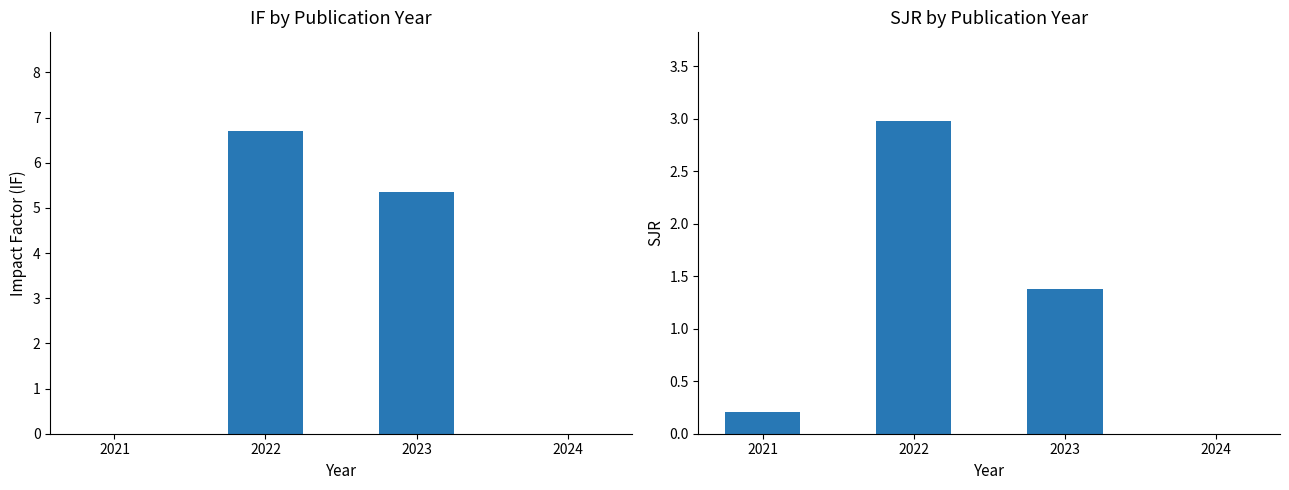

What is the highest value of the IF series?

6.7